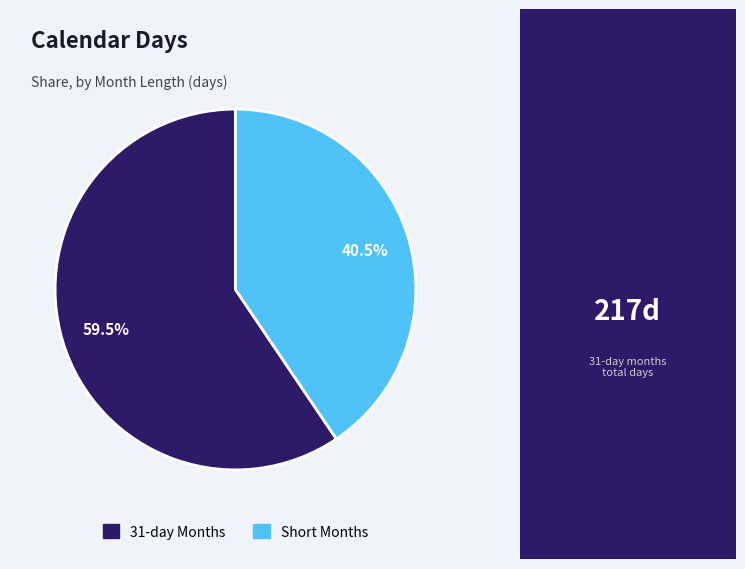

Does any single category account for the majority?

Yes